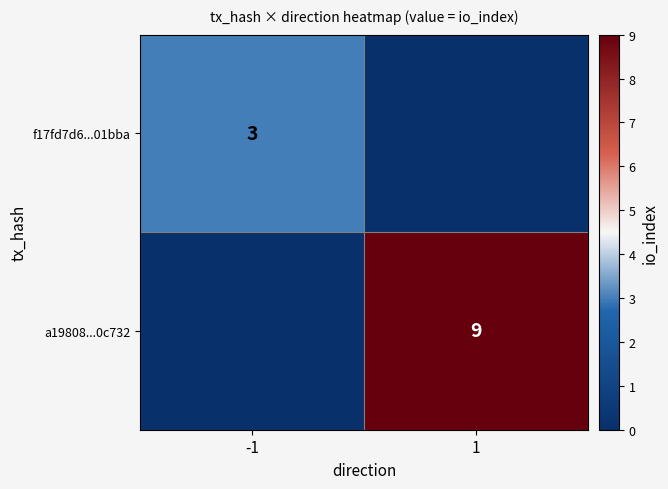

The f17fd7d6...01bba series shows 3 at -1. True or false?

True